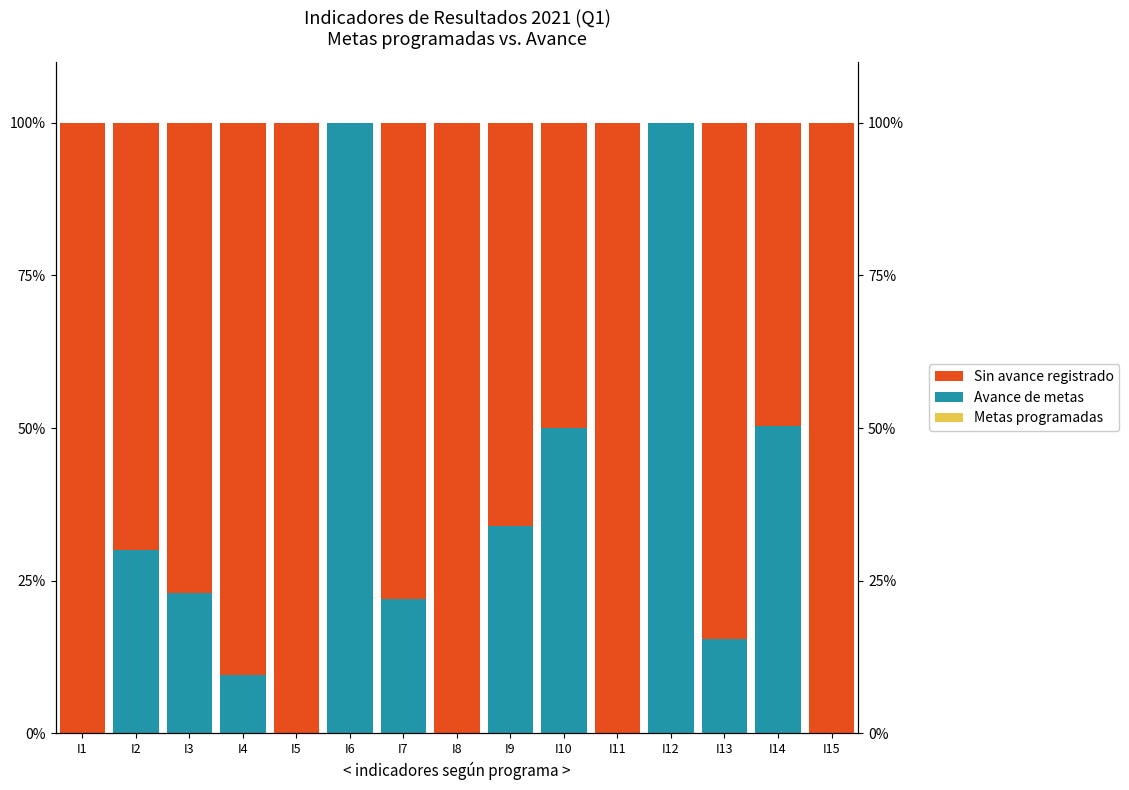

Which label corresponds to the smallest value in the chart?

I1